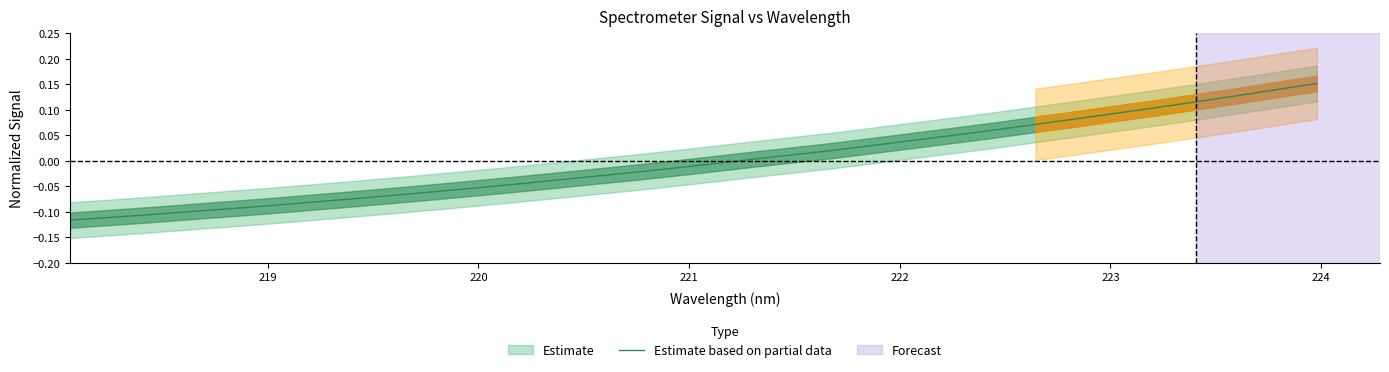

Is it true that the value at 29 is 0.2?

False